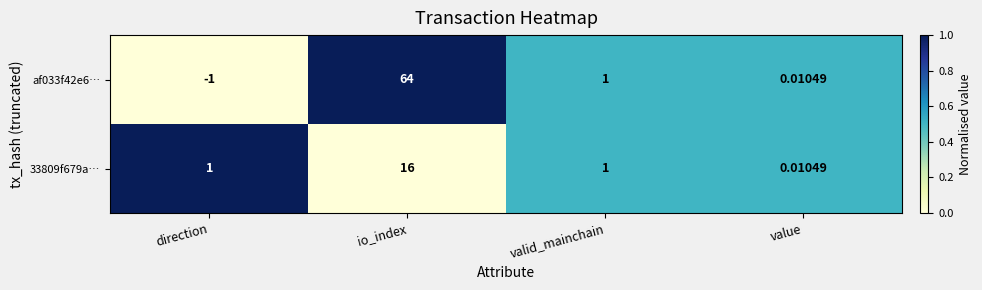

Which category has the lowest value across all series?

direction